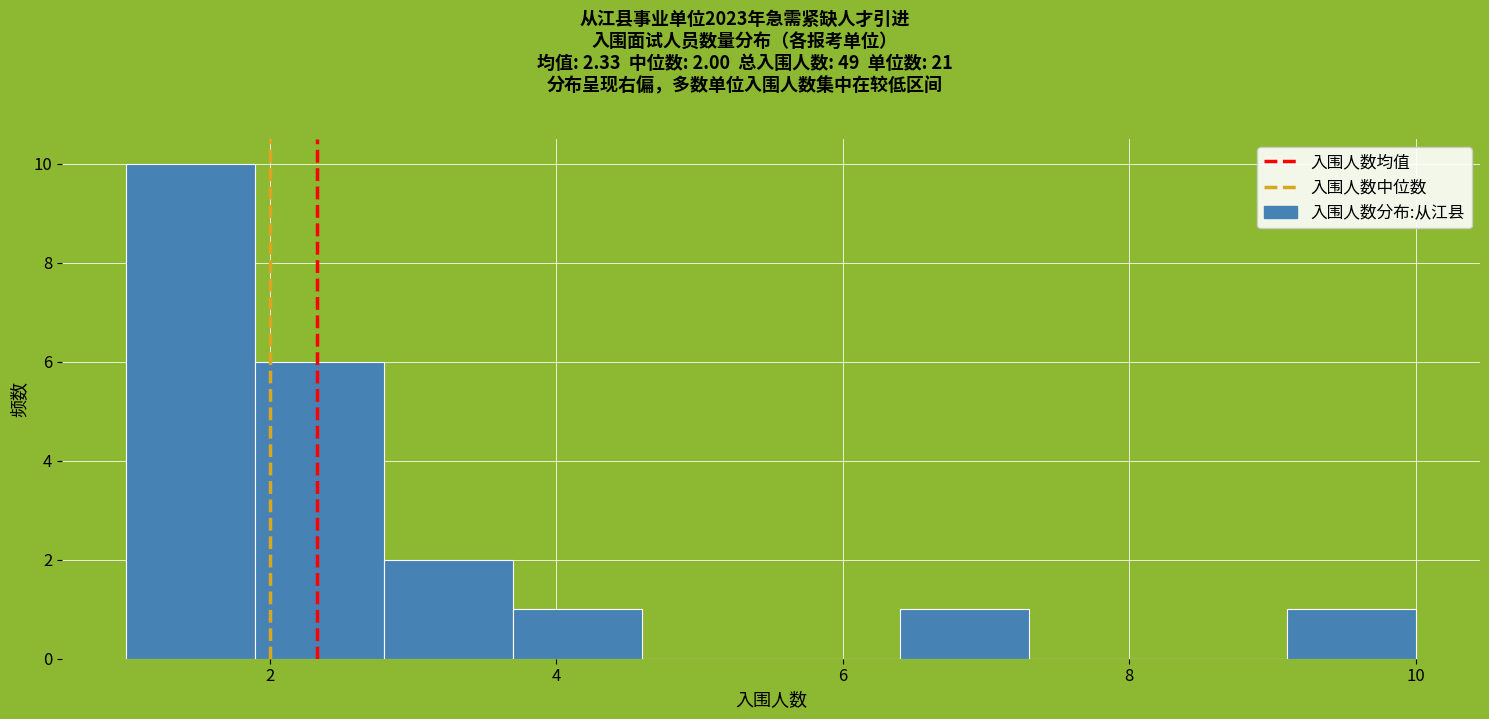

Over which range of the x-axis is the bar tallest?

1.0 to 1.9